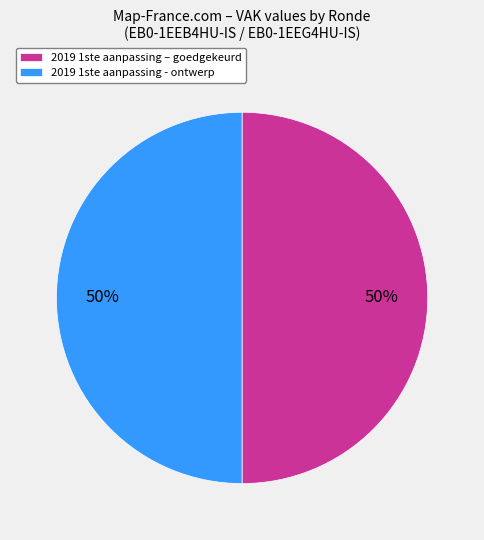

Approximately how many times larger is the value at 2019 1ste aanpassing - ontwerp compared to 2019 1ste aanpassing – goedgekeurd?

1.0